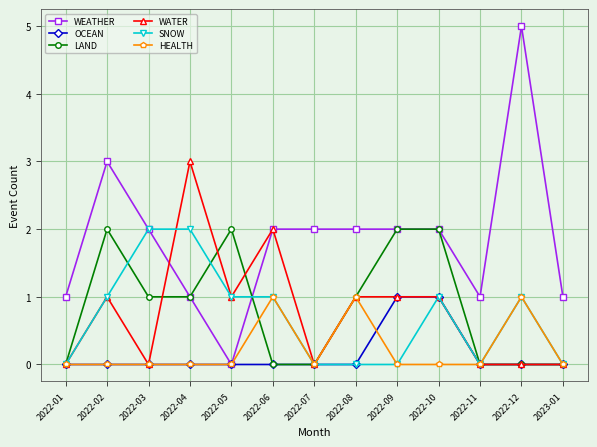

What is the difference between the highest and lowest values at 2022-10?

2